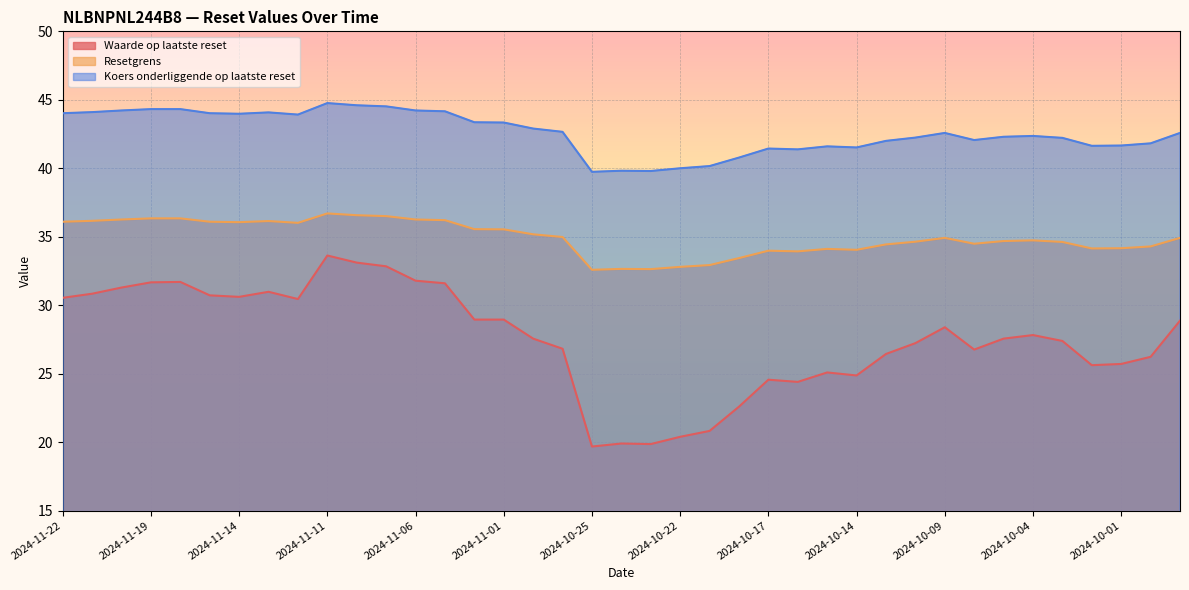

Between 2024-10-24 and 2024-10-21, which series saw the biggest shift?

Waarde op laatste reset